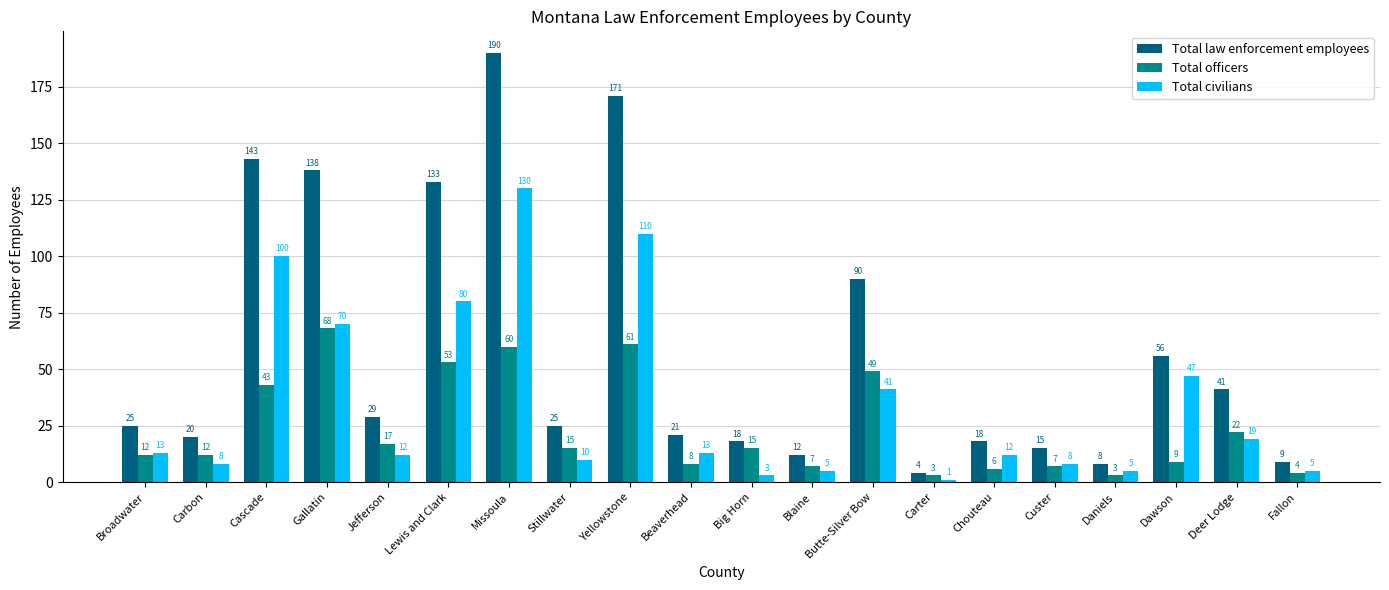

What position from the right is Fallon?

1